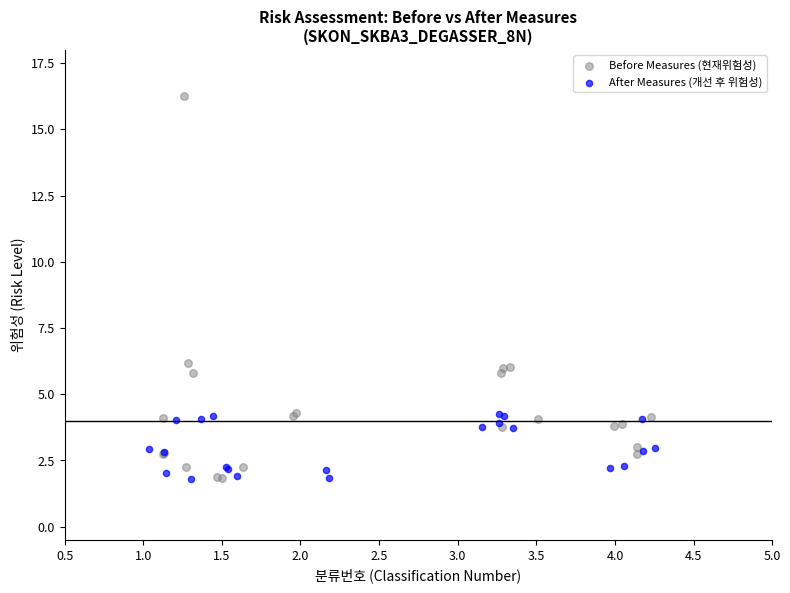

Which series has the widest spread of Y values?

Before Measures (현재위험성)